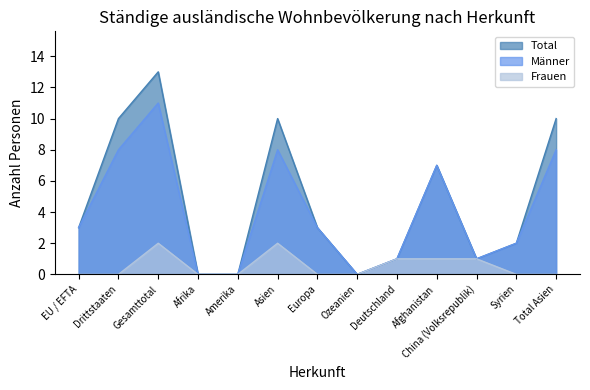

What is the label of the 13th point from the right?

EU / EFTA